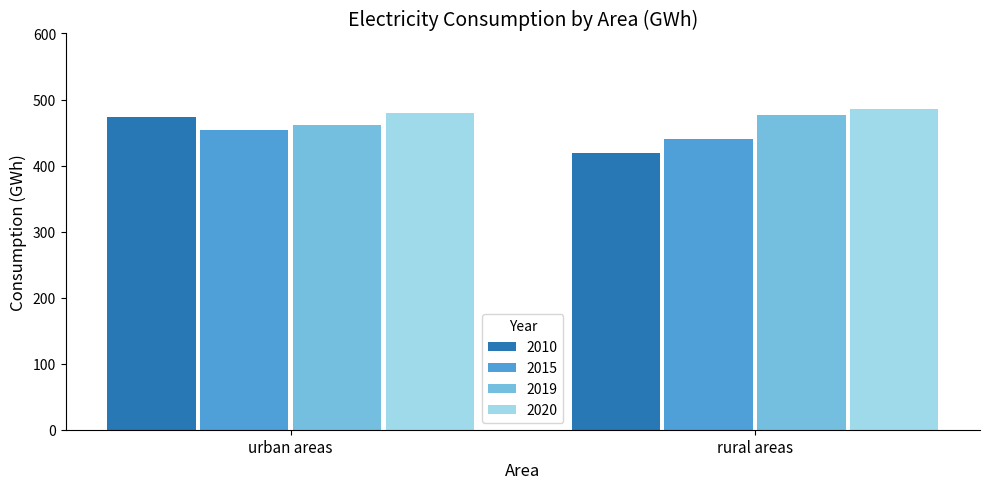

Which series has the largest range (max minus min)?

2010